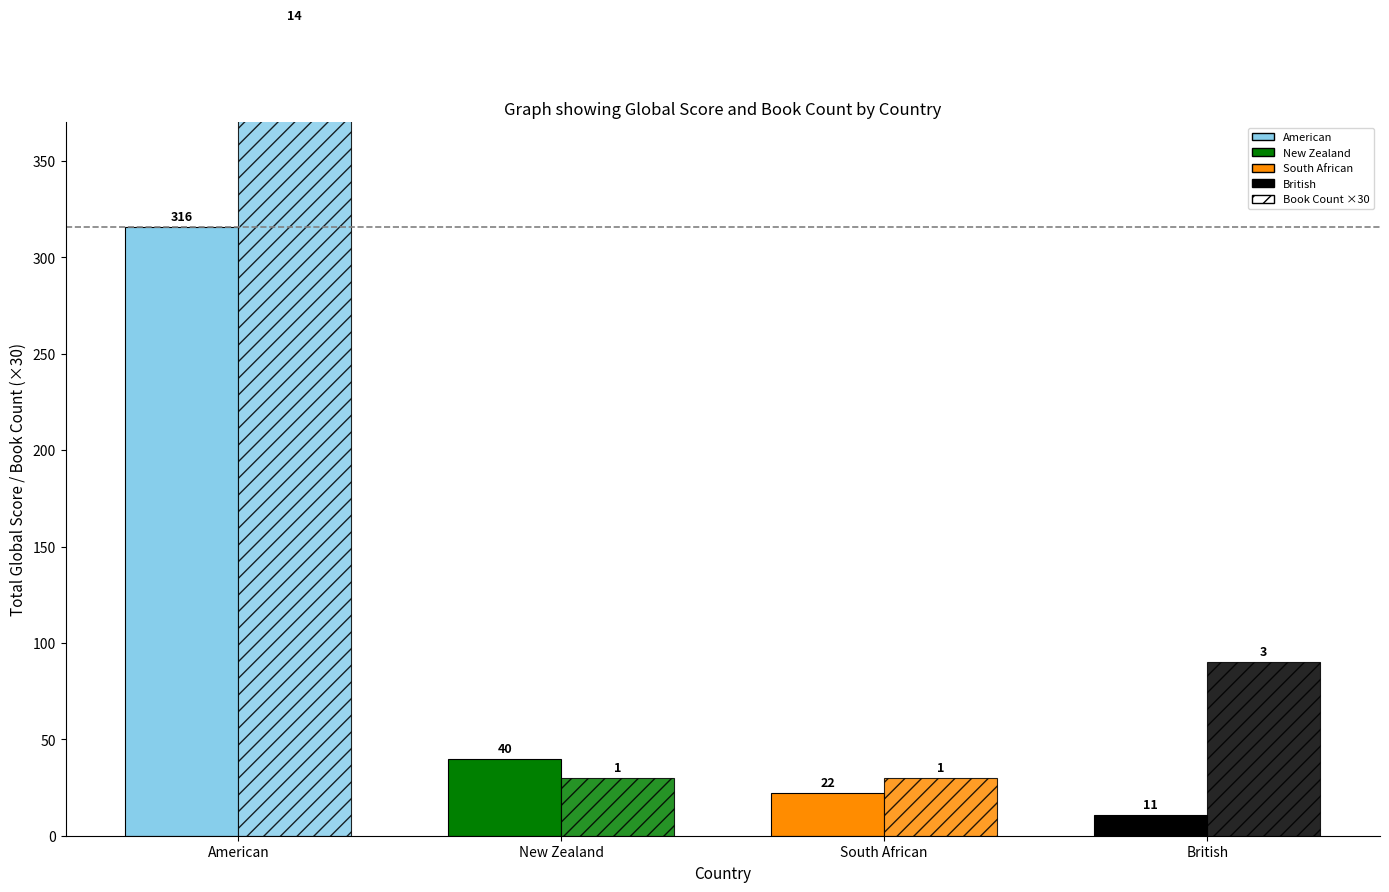

Reading left to right, what are all the values shown in this chart?

Total Global Score: 316	40	22	11
Book Count: 14	1	1	3